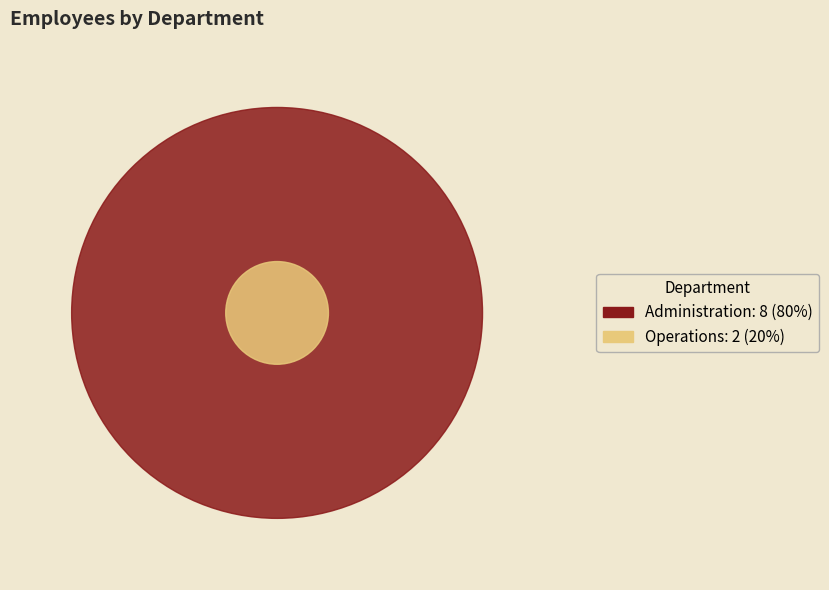

To the nearest percent, what is the difference between the Operations and Administration slice percentages?

60%